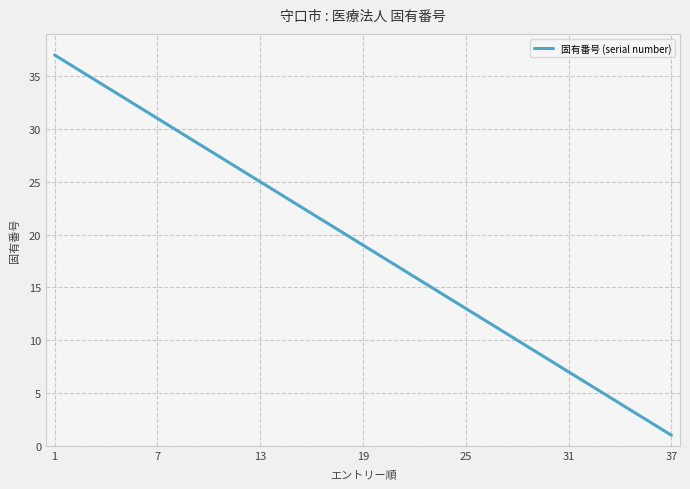

How many lines are shown in the chart?

1